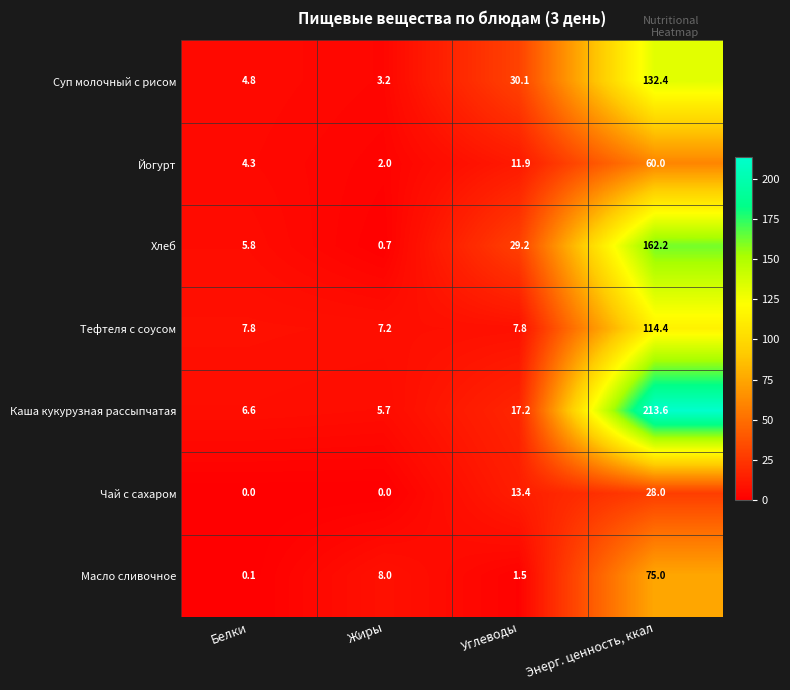

Is the value of Каша кукурузная рассыпчатая at Белки greater than the value of Масло сливочное at Энерг. ценность, ккал?

No